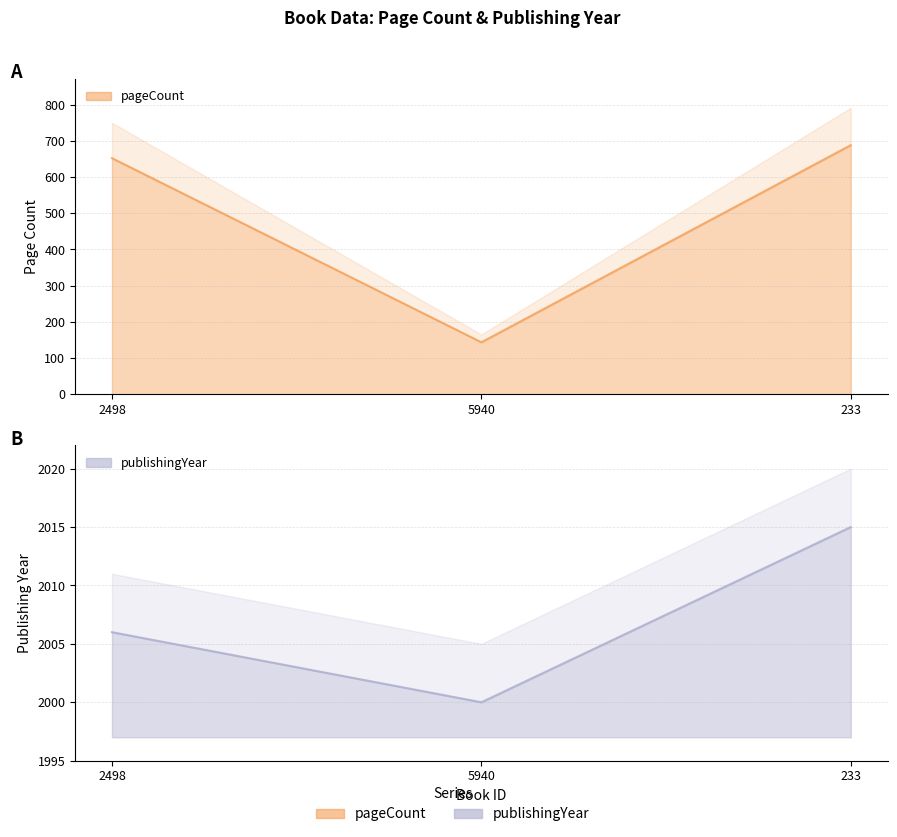

What is the average value of the publishingYear series?

2007